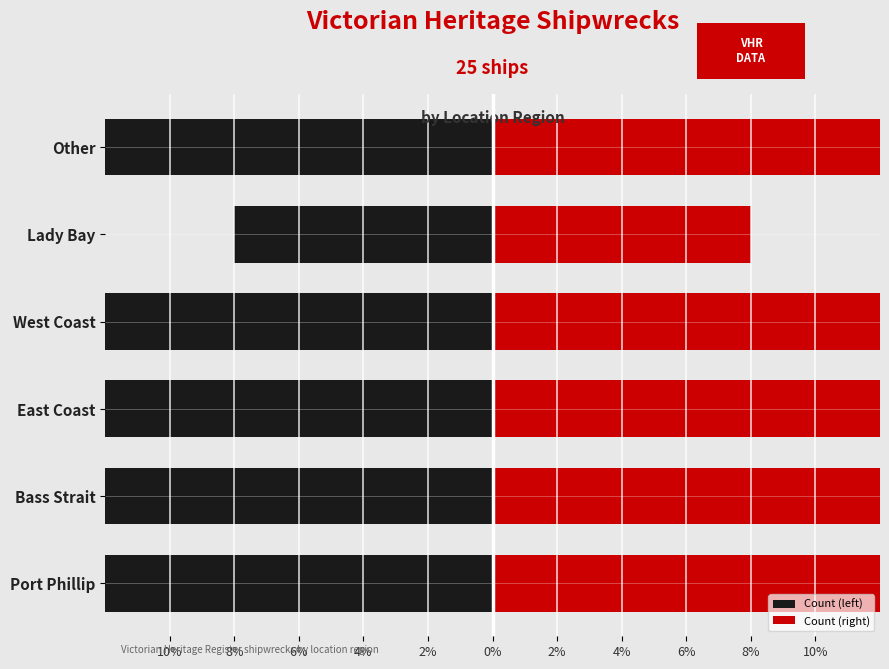

At Other, list the series in order from smallest to largest.

Count (left), Count (right)